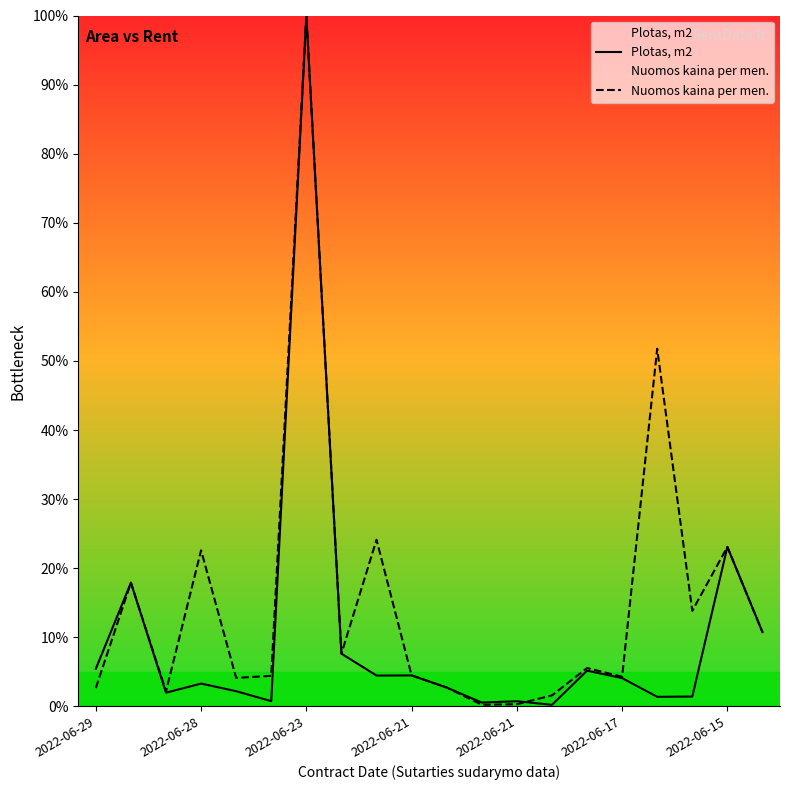

At which category does the chart reach its minimum across all series?

13